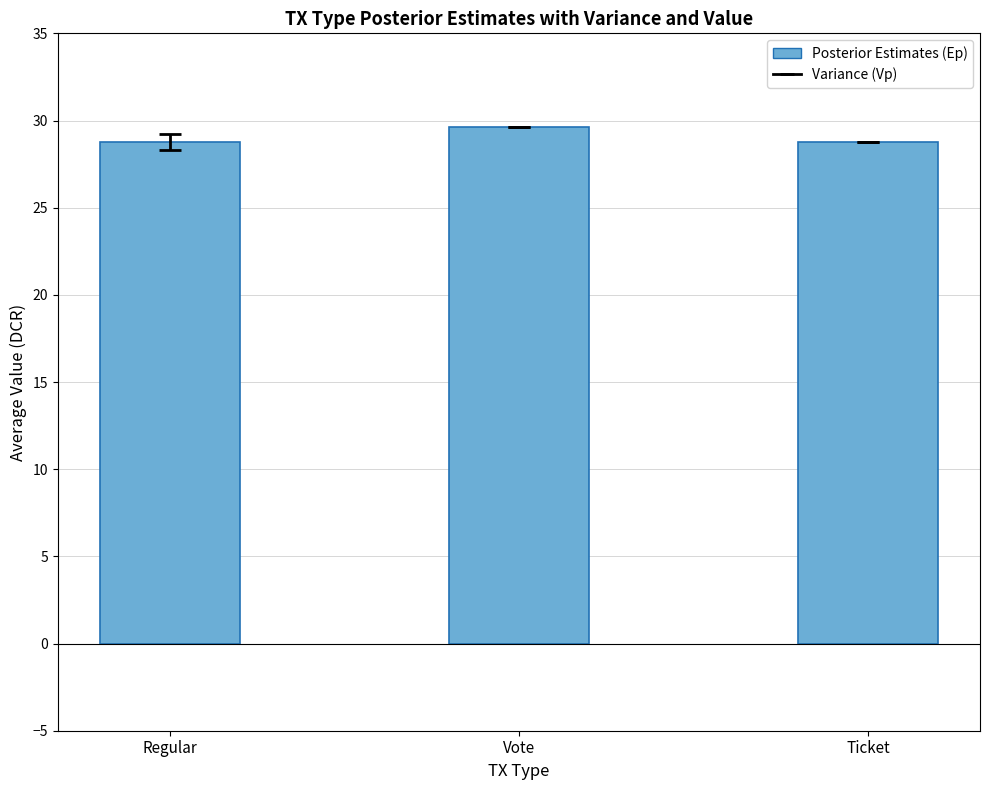

What is the label of the 3rd bar from the left?

Ticket